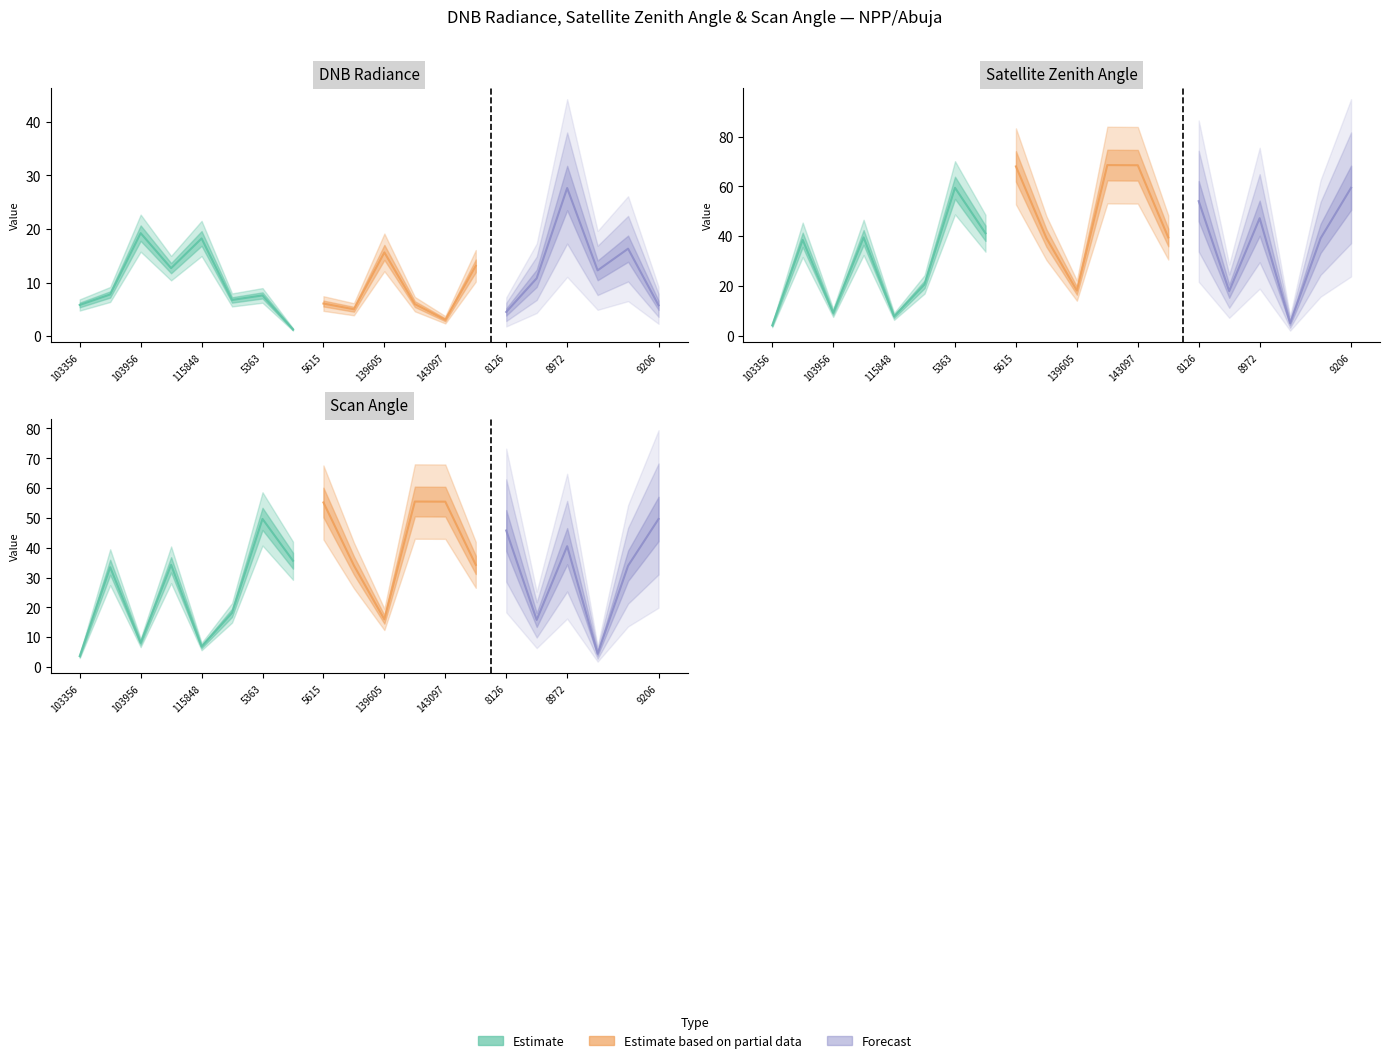

Is the value of dnbrad at 143097 greater than the value of satz at 122288?

No